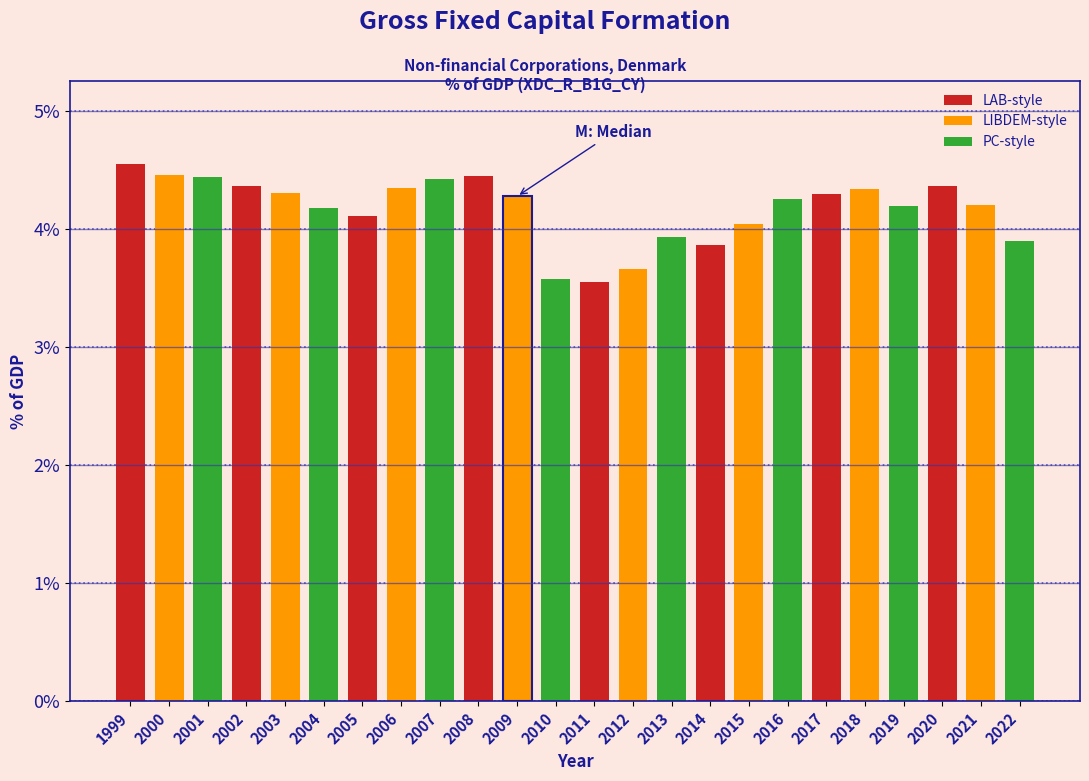

What is the smallest value displayed?

3.5